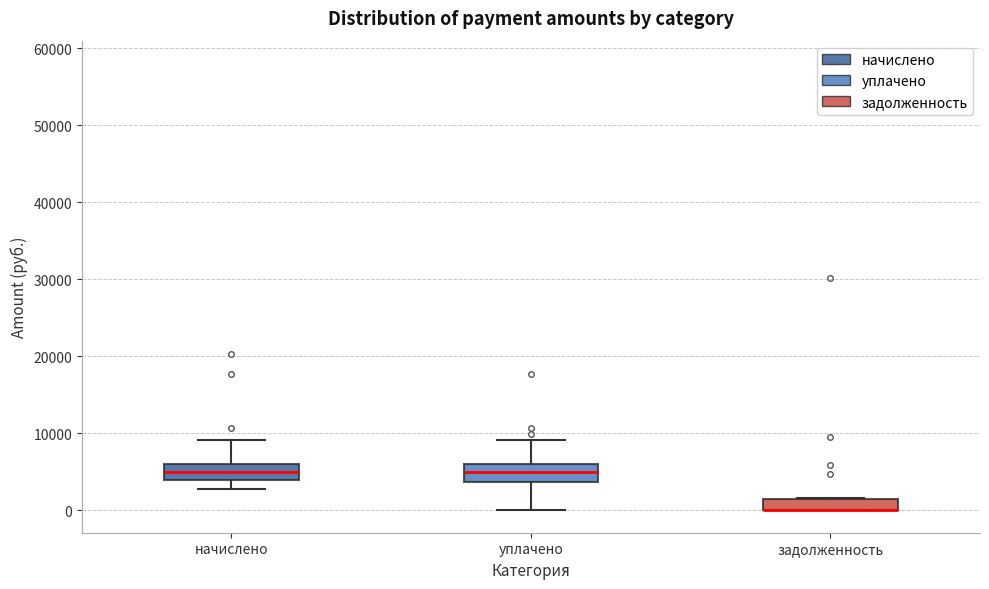

Where is the lower edge of the box for начислено on the y-axis? The values are not printed on the chart, so give them approximately, as read against the axis.

4000